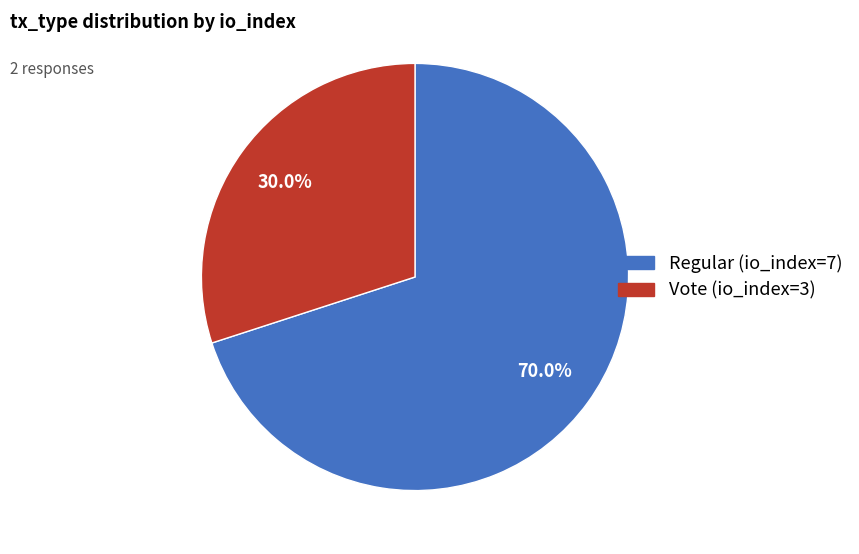

Which category has the smallest portion of the pie?

Vote (io_index=3)